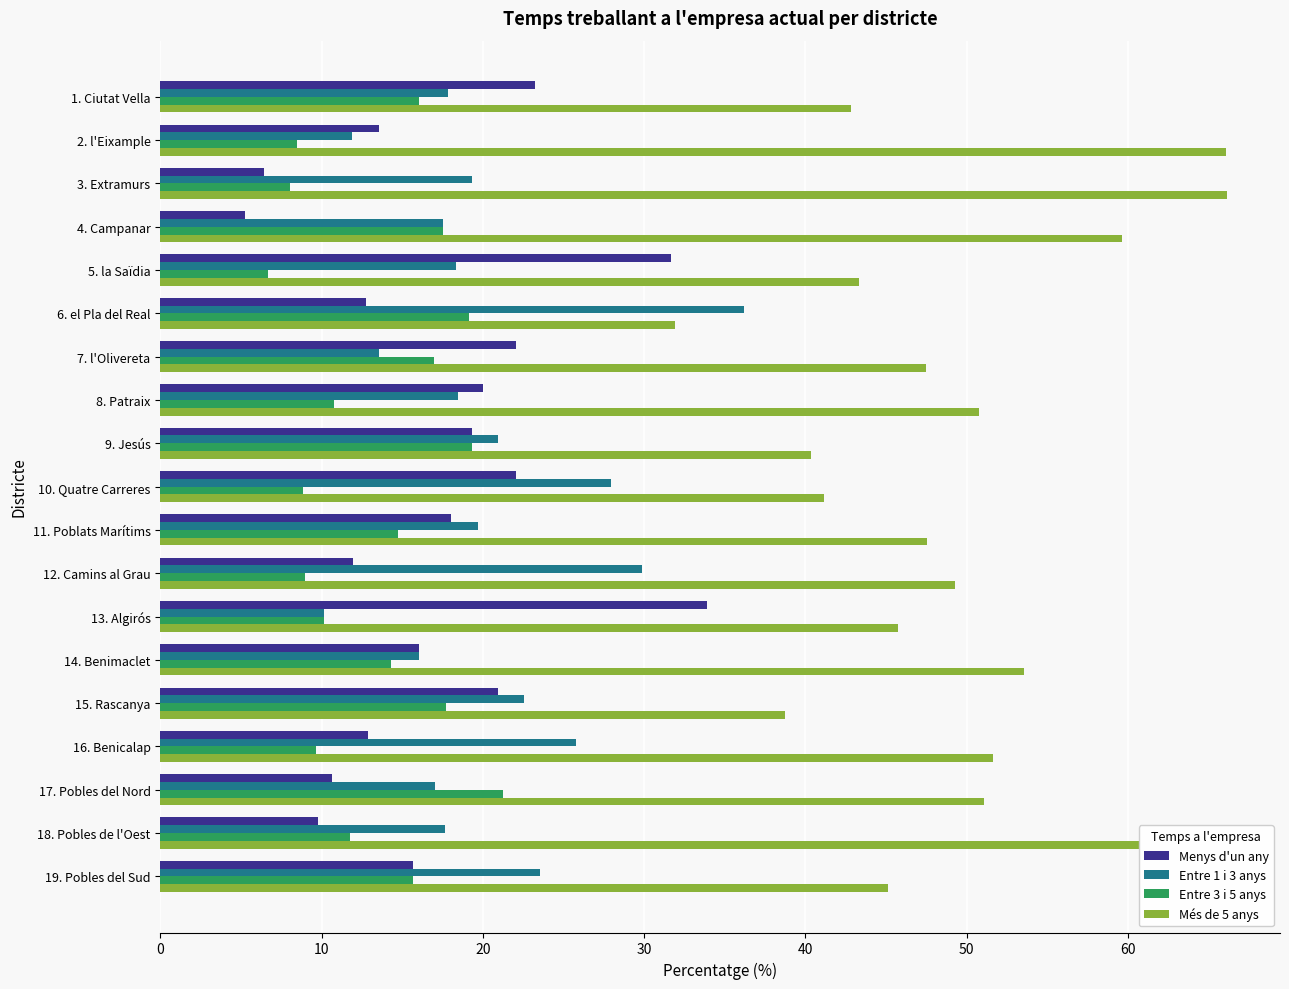

What is the maximum value shown in the chart?

66.1